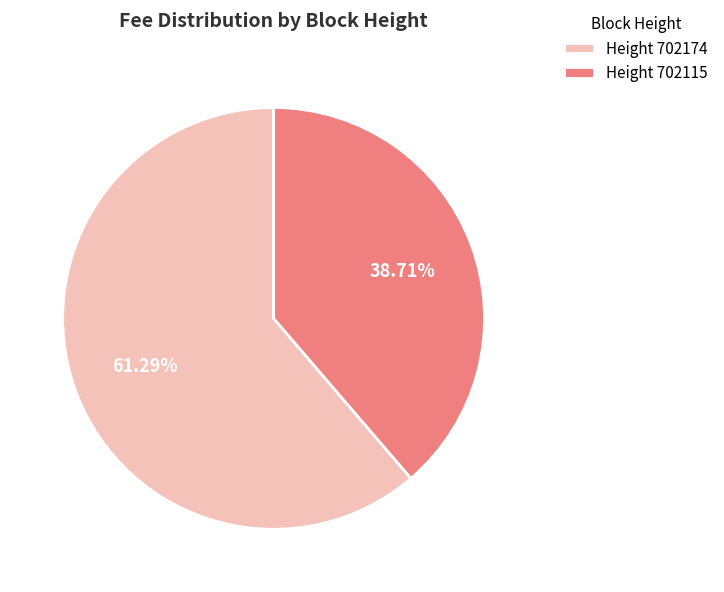

Which category accounts for the majority?

Height 702174